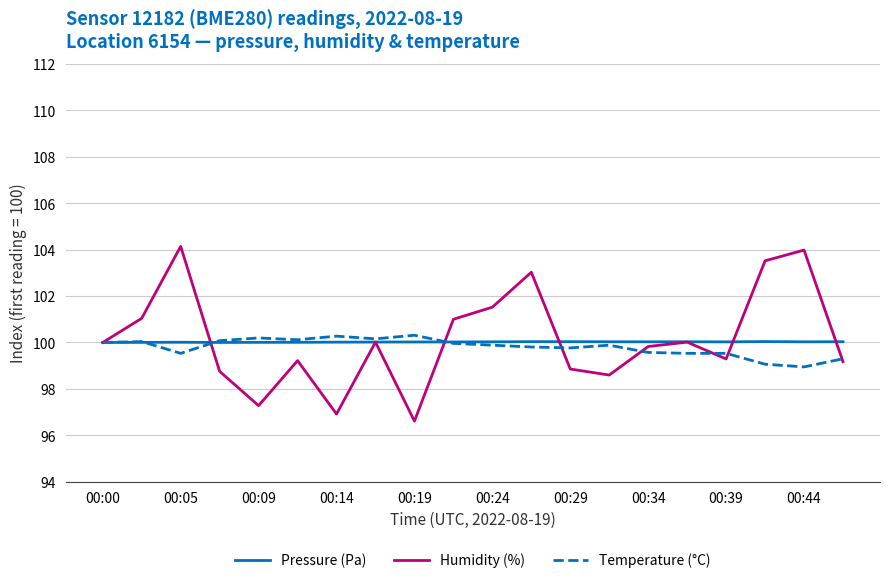

Which series has the widest spread of values?

Humidity (%)